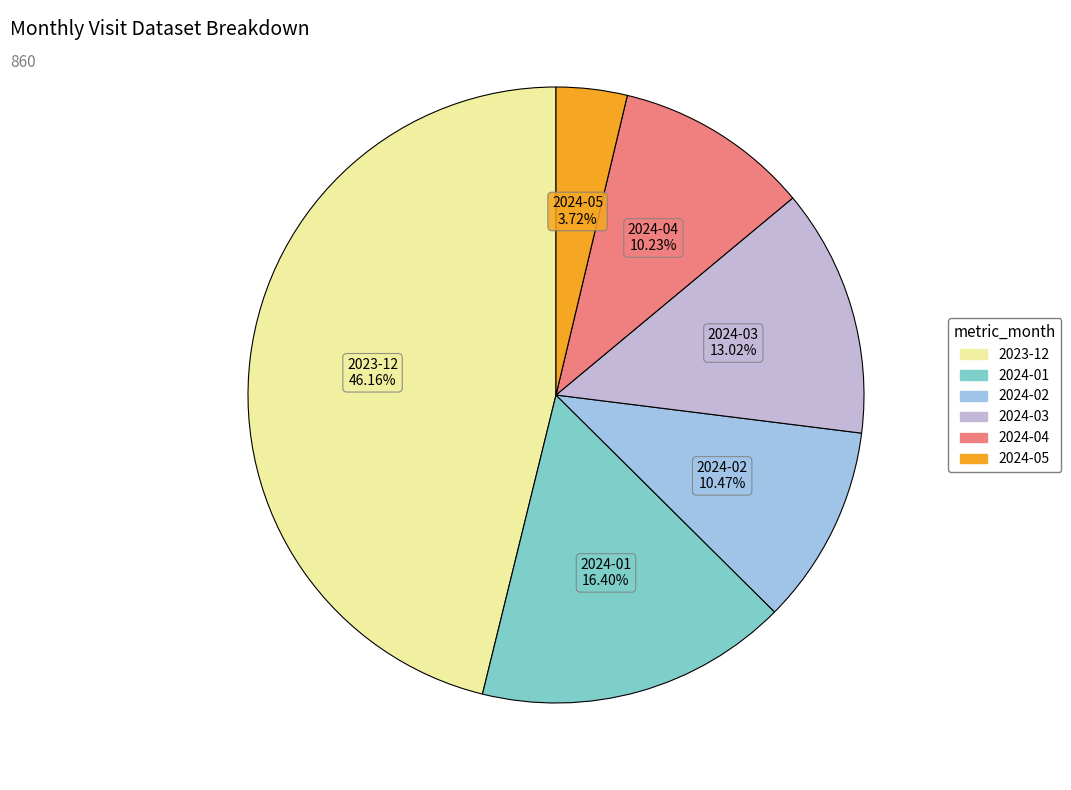

Between 2023-12 and 2024-01, which is larger?

2023-12